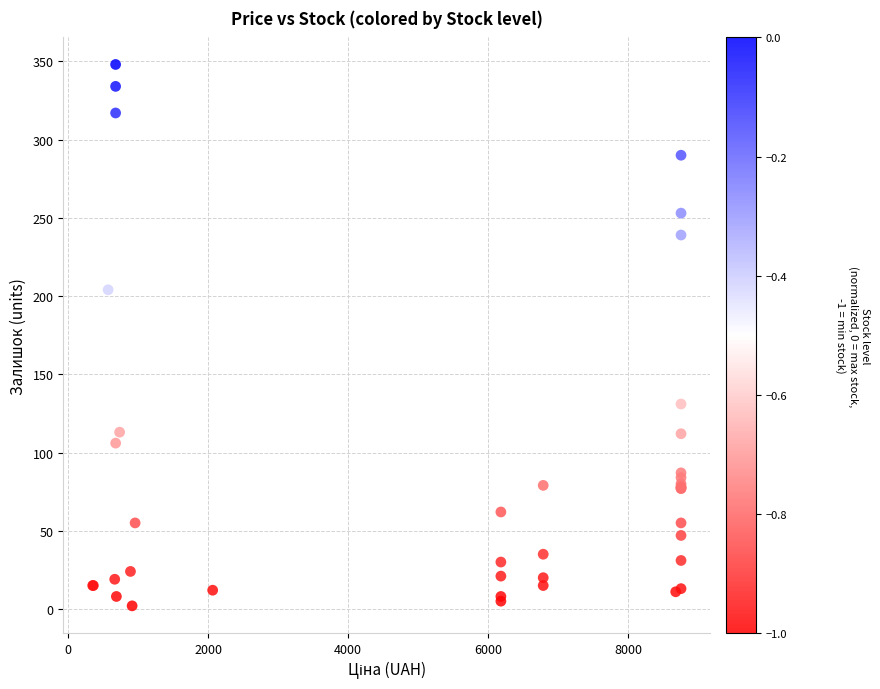

What Y value in the scatter plot is closest to 175?

204